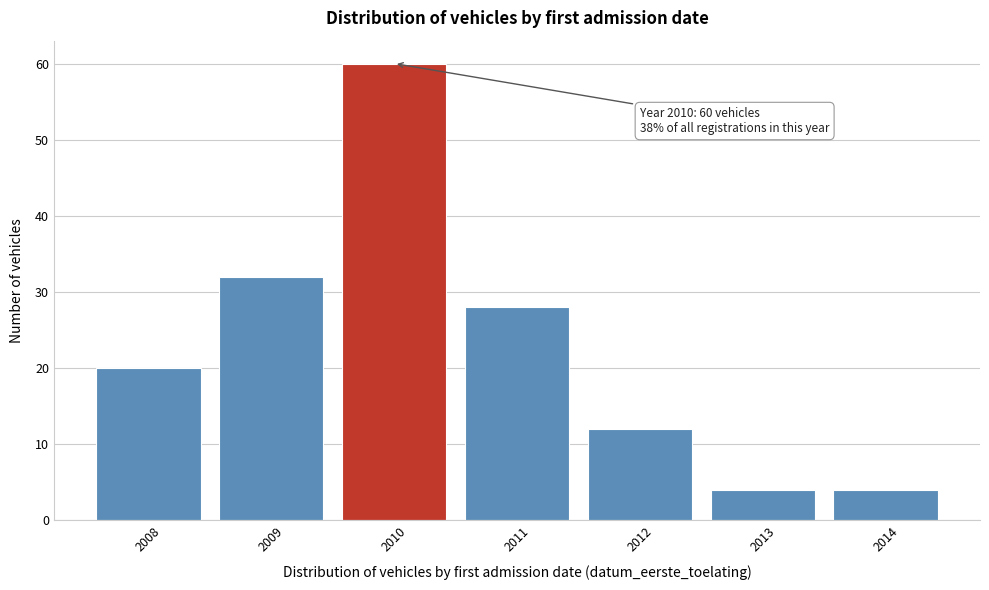

Reading left to right, list all the values displayed in this chart.

2008=20	2009=32	2010=60	2011=28	2012=12	2013=4	2014=4